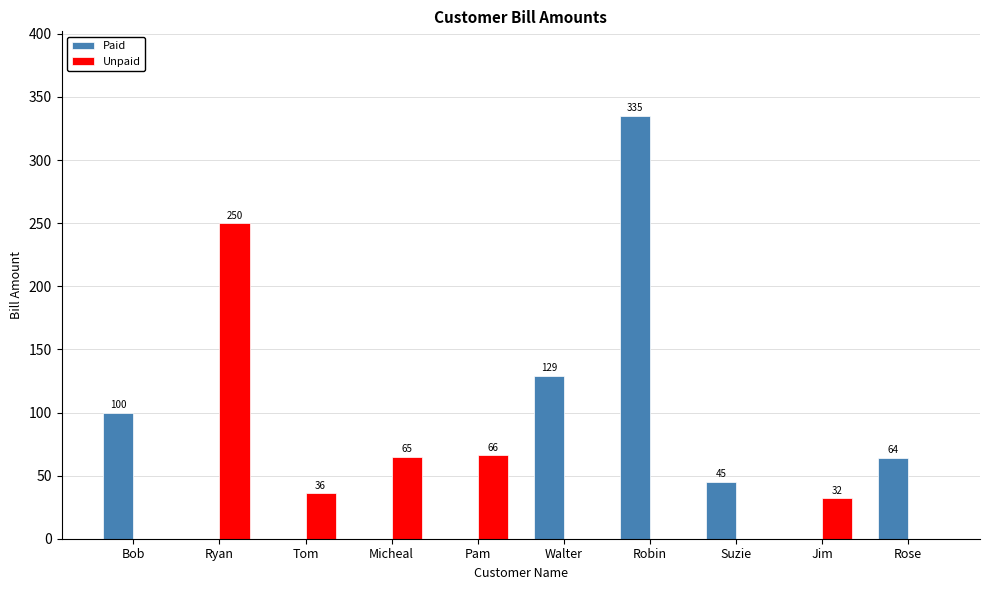

At which label does Paid first exceed 45?

Bob